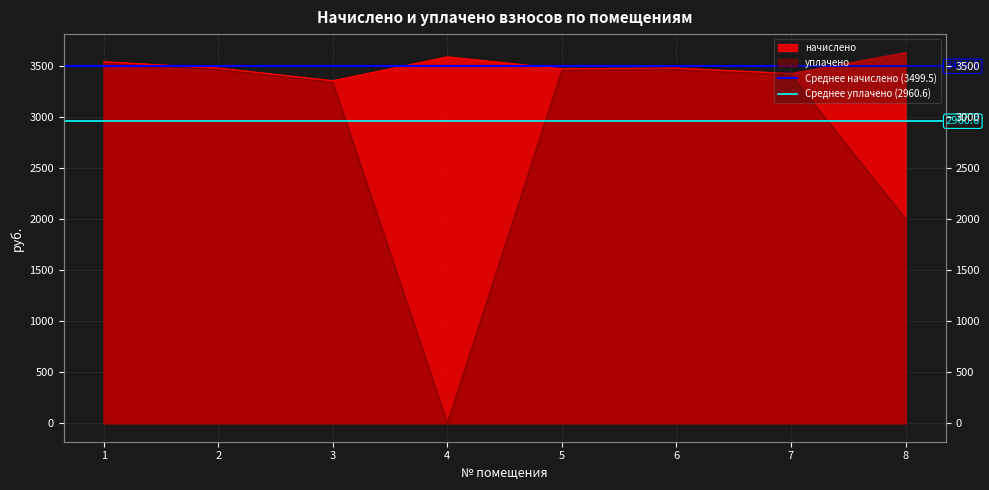

Which category has the lowest value in the Среднее уплачено (2960.6) series?

1